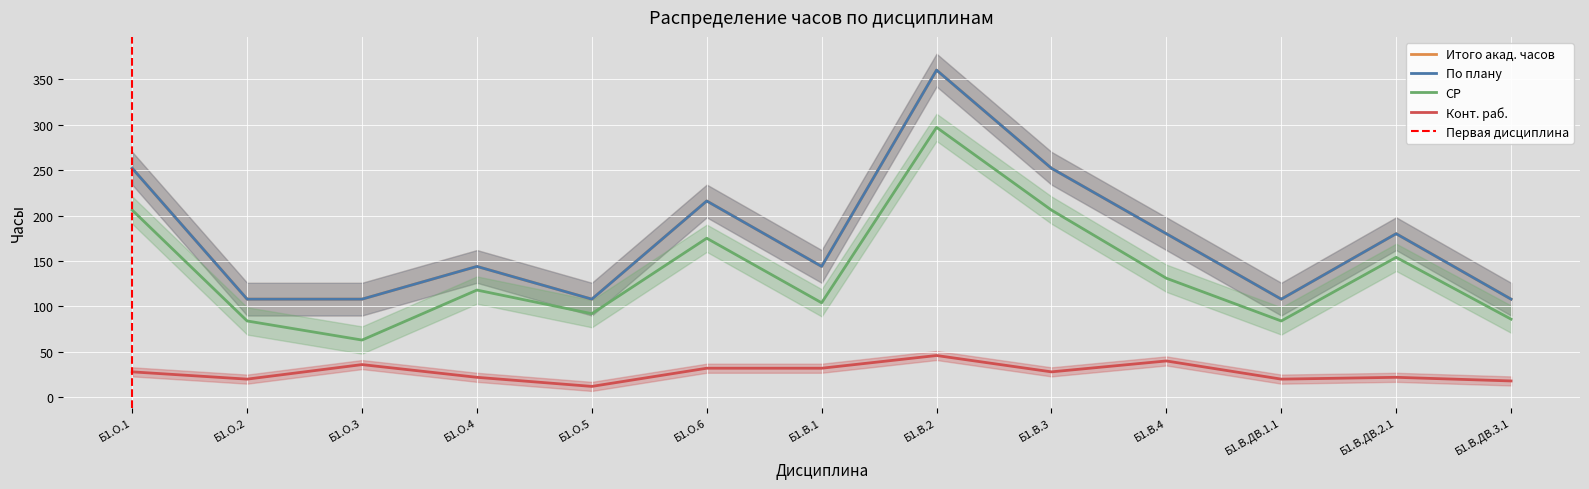

Between Б1.В.ДВ.3.1 and Б1.О.6, which is larger?

Б1.О.6